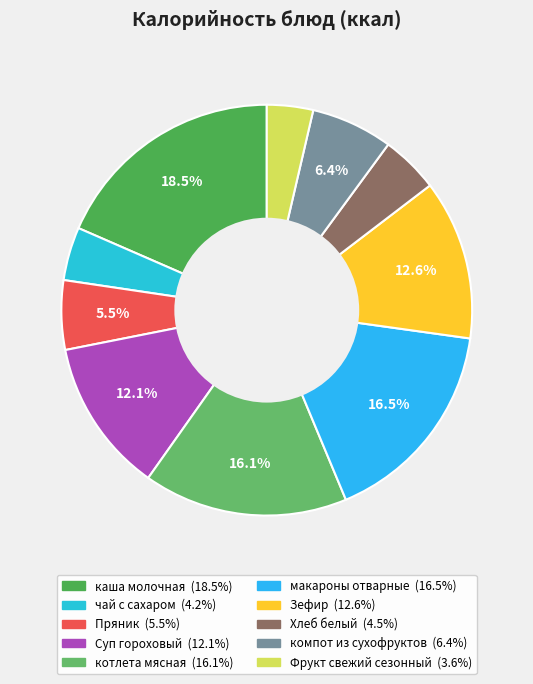

Combined, what portion of the pie is макароны отварные and компот из сухофруктов?

22.9%